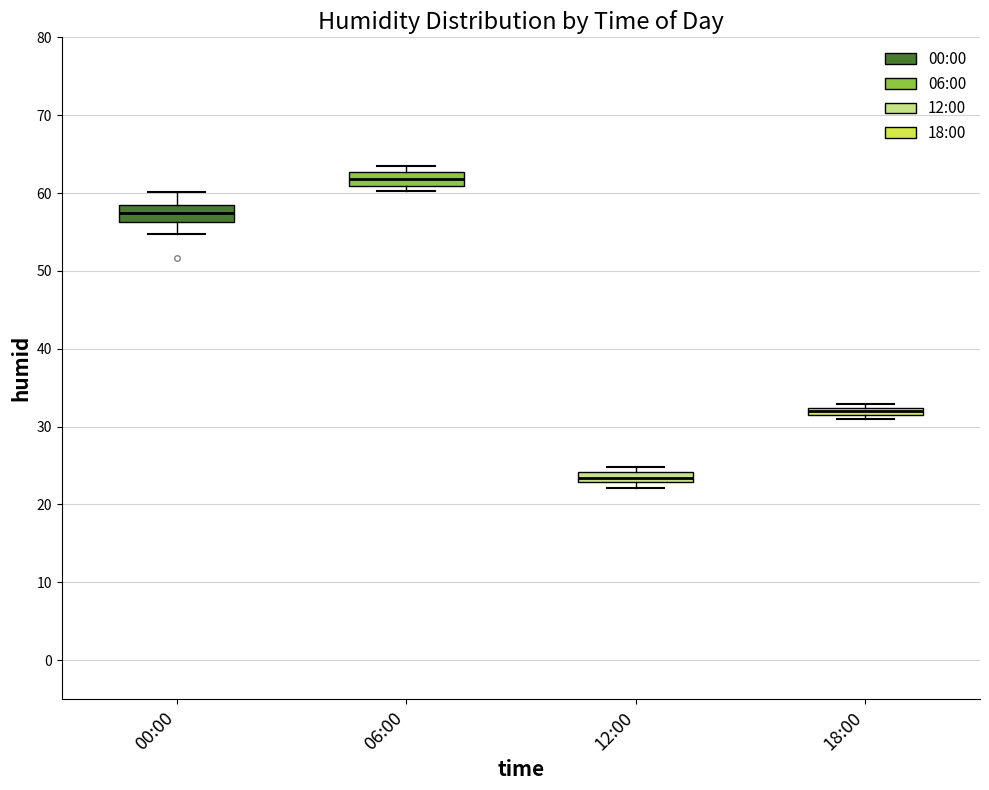

Which box has the lowest median line?

12:00